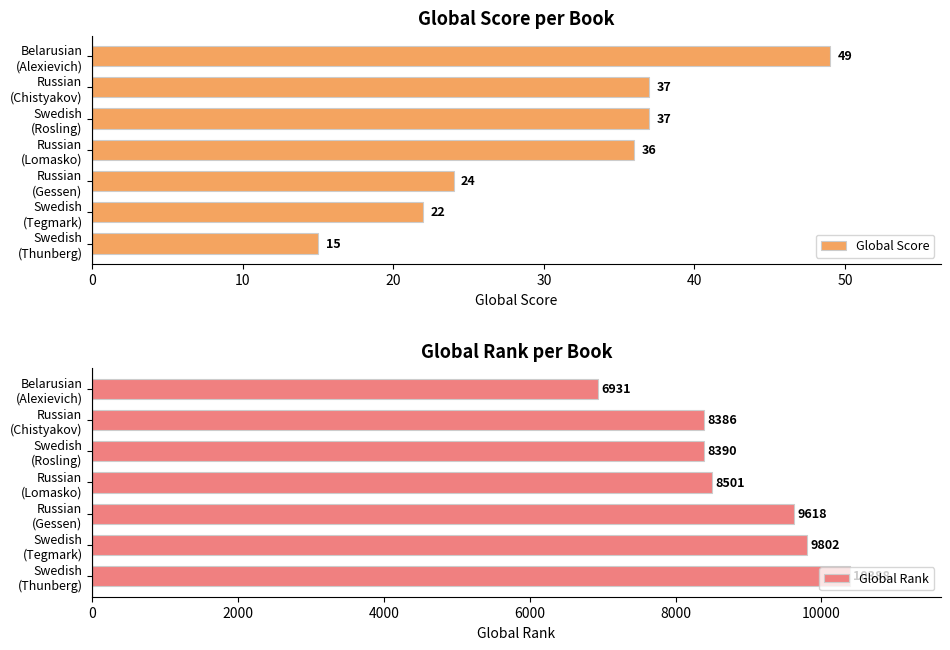

What is the highest value of the Global Score series?

49